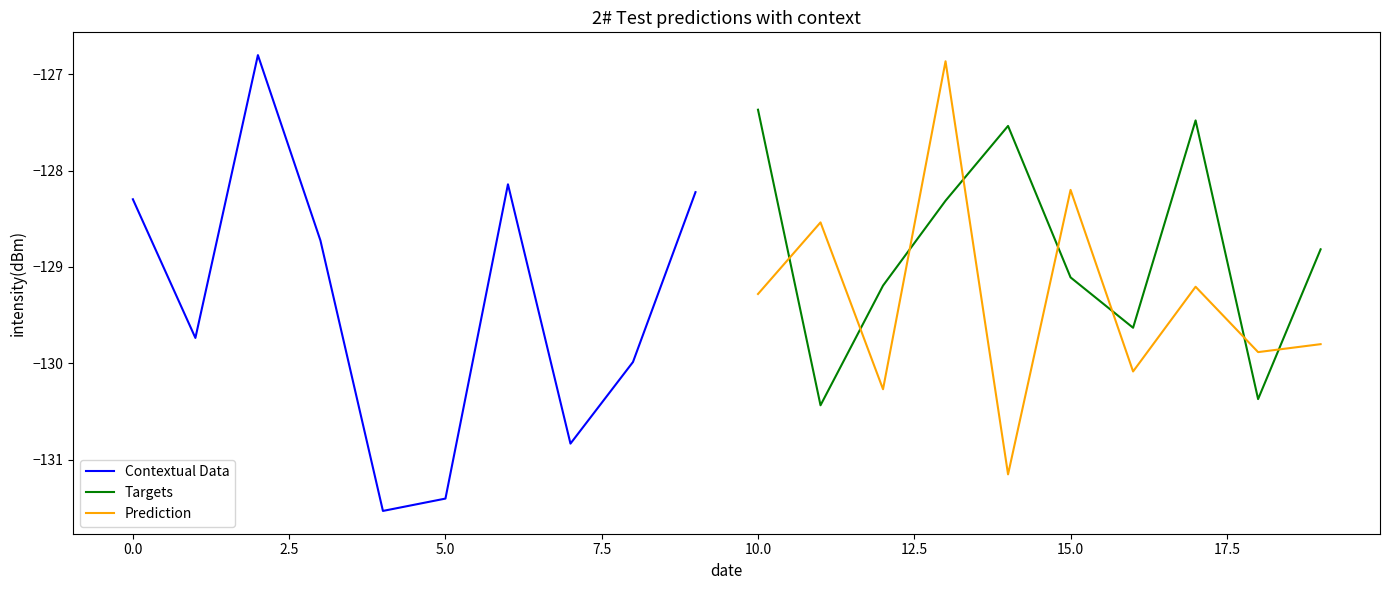

How many interior local valleys does the Targets series have?

3